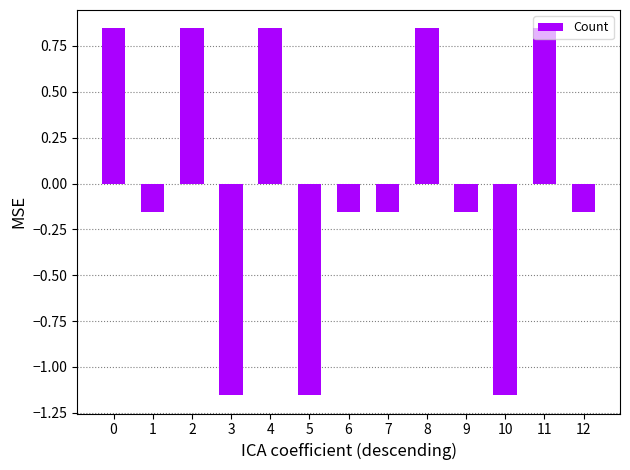

What is the difference between the maximum and minimum values?

2.0